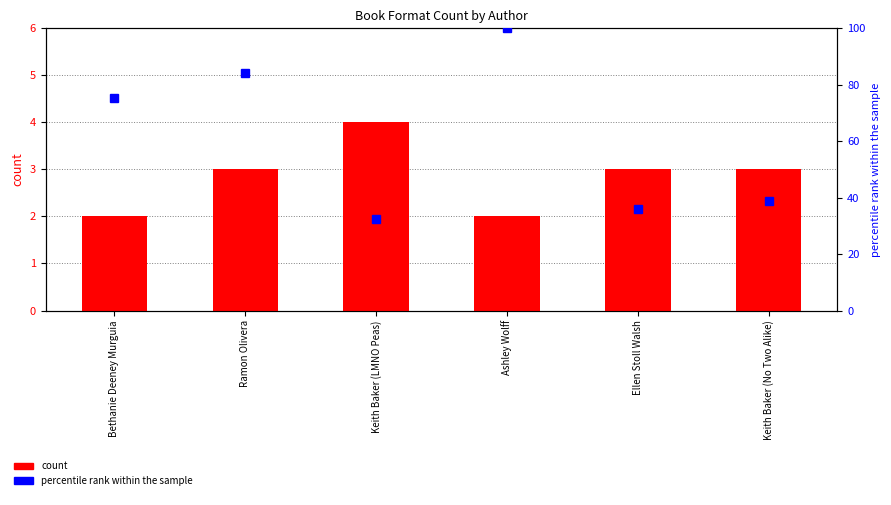

Rank the categories by count value from lowest to highest.

Bethanie Deeney Murguia, Ashley Wolff, Ramon Olivera, Ellen Stoll Walsh, Keith Baker (No Two Alike), Keith Baker (LMNO Peas)